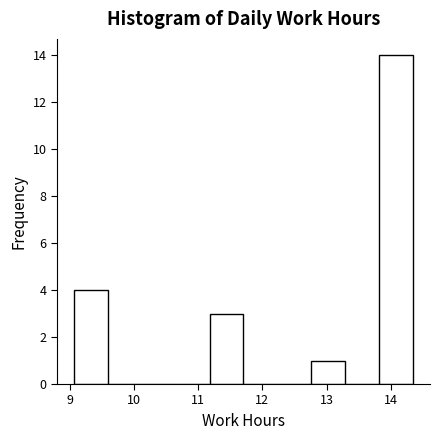

Reading left to right, list every bar in this chart as the range it spans on the x-axis followed by its height. Neither the bar edges nor the heights are printed on the chart, so give them approximately, as read against the axes.

9.1 to 9.6: 4
9.6 to 10.1: 0
10.1 to 10.6: 0
10.6 to 11.2: 0
11.2 to 11.7: 3
11.7 to 12.2: 0
12.2 to 12.8: 0
12.8 to 13.3: 1
13.3 to 13.8: 0
13.8 to 14.4: 14